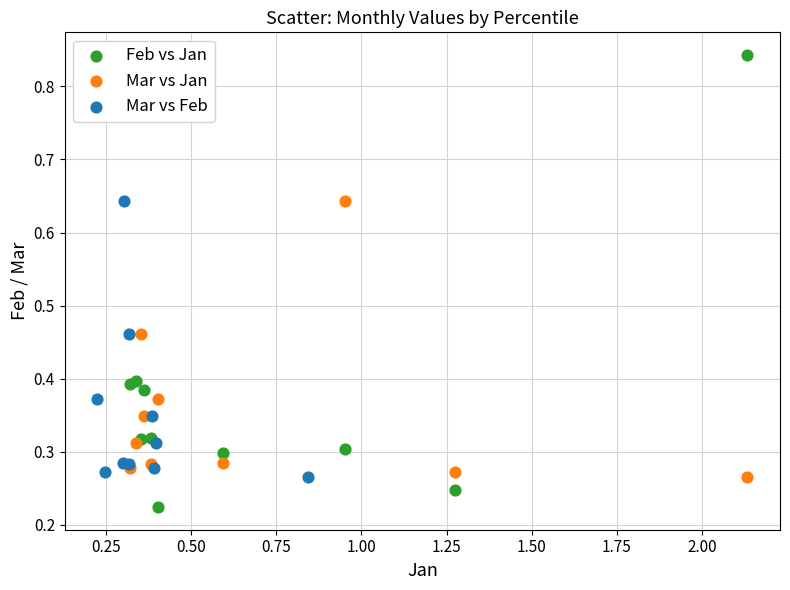

Which series has the largest Y range (max minus min)?

Feb vs Jan